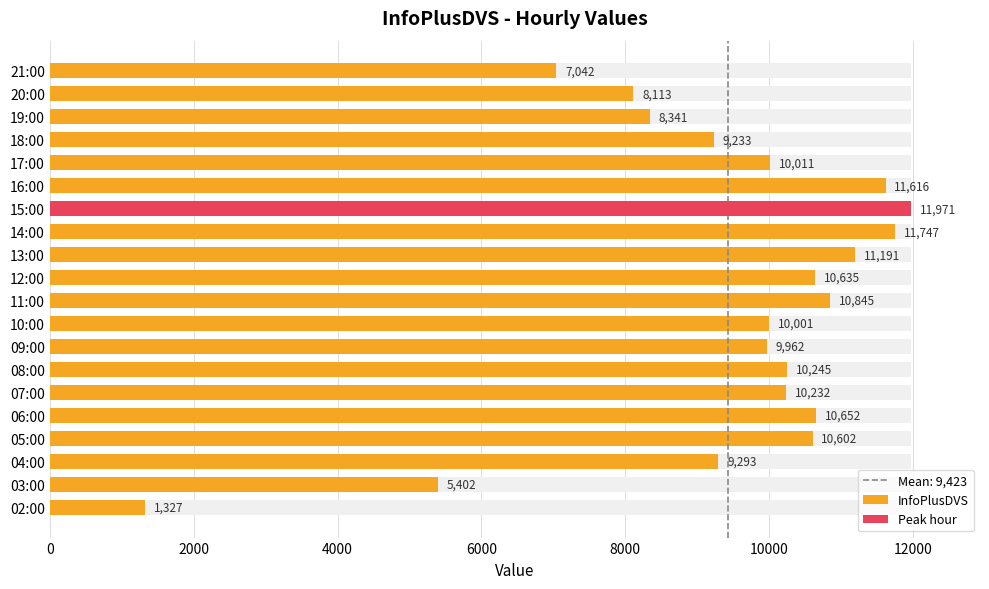

Does the chart contain stacked bars?

No